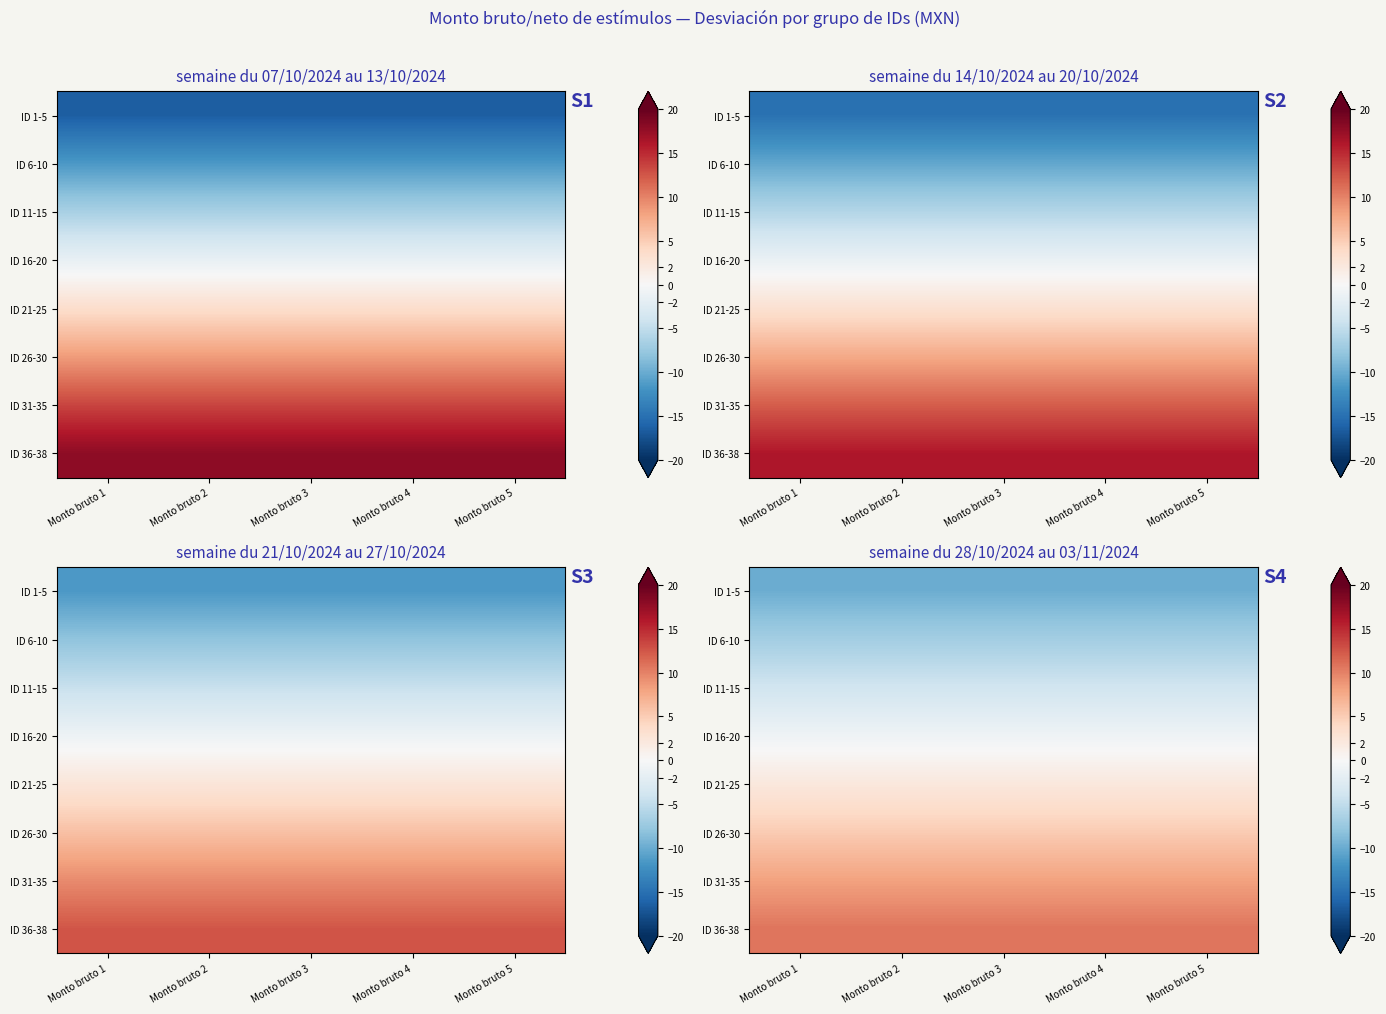

Which category has the highest value across all series?

Monto bruto 1